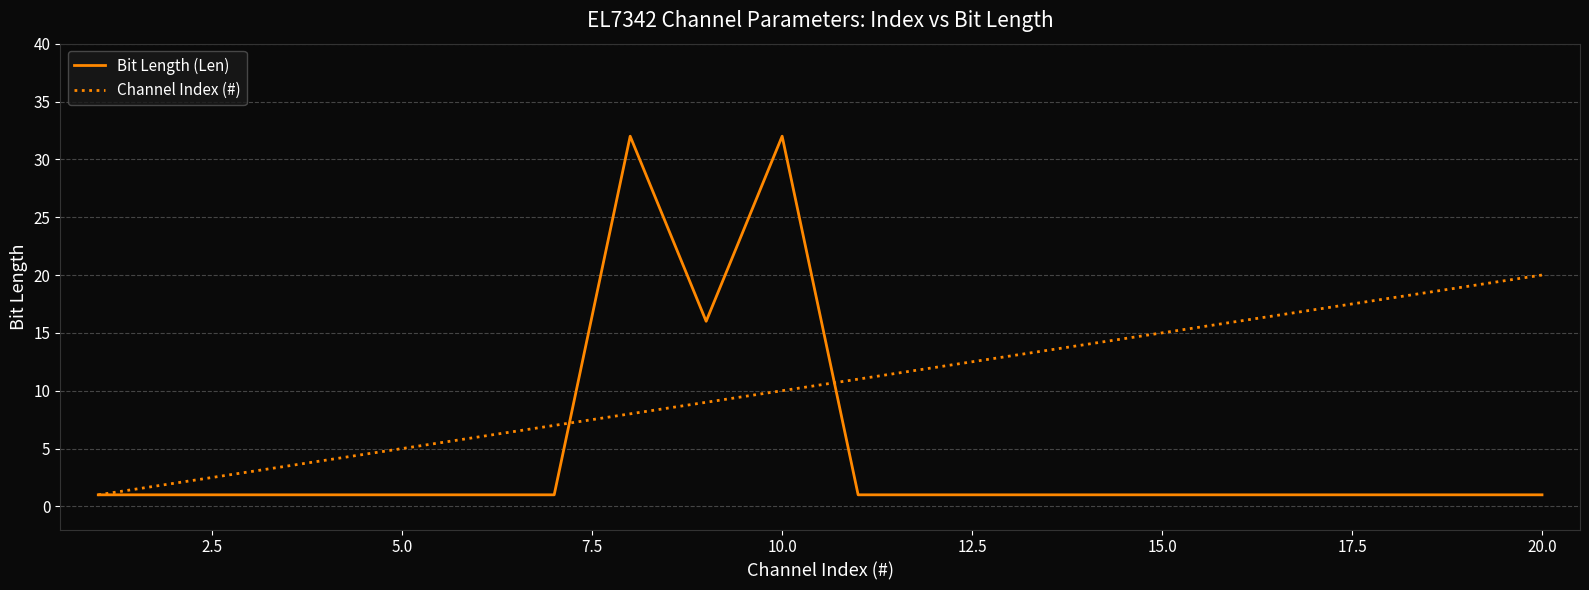

True or false: Bit Length (Len) has more than 1 points higher than both neighbors.

True